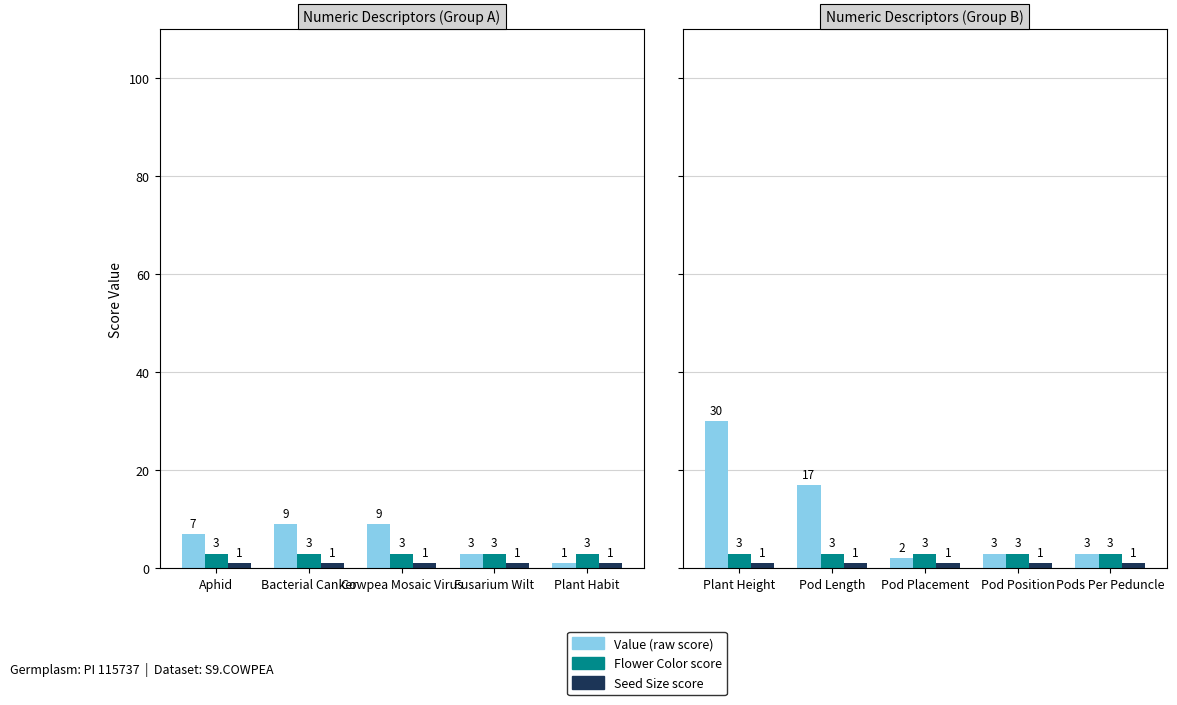

Is it true that Value (raw score) equals 8 at Plant Height?

False